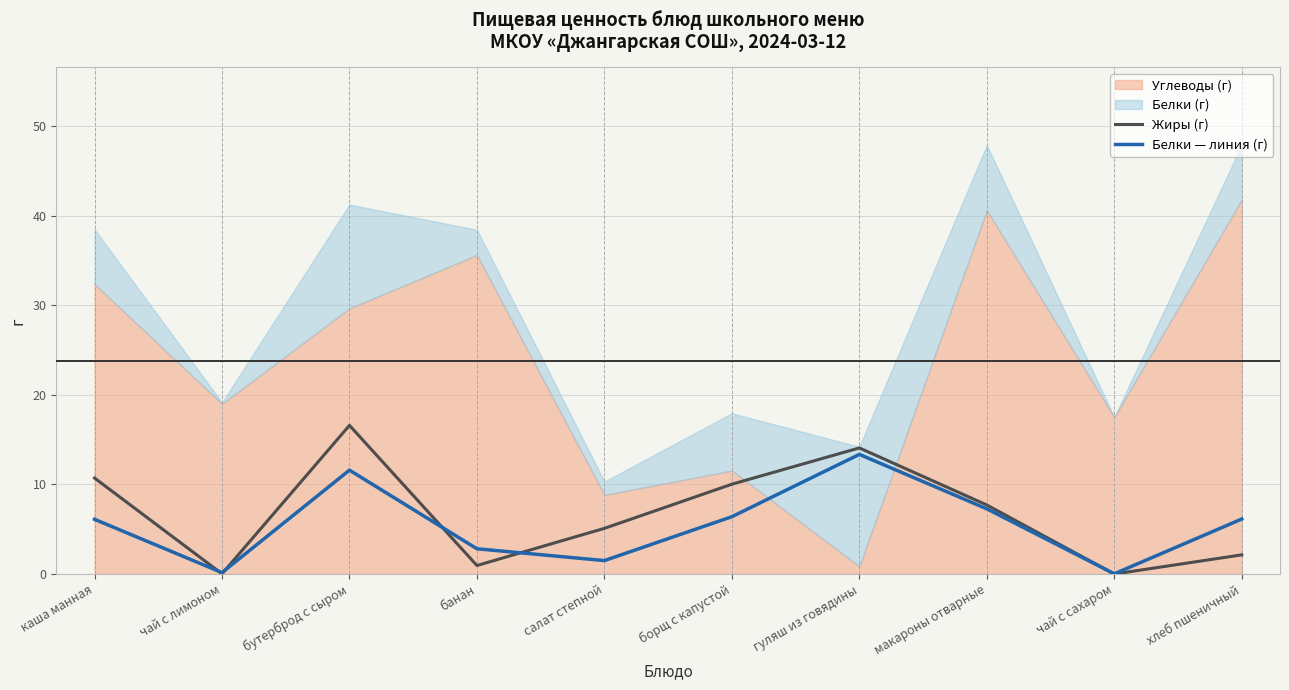

Does the chart display data point markers on the line(s)?

No